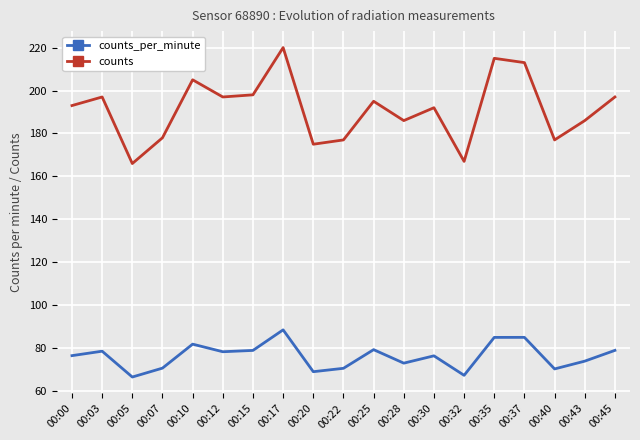

What is the difference between the maximum and minimum values in the counts_per_minute series?

22.0